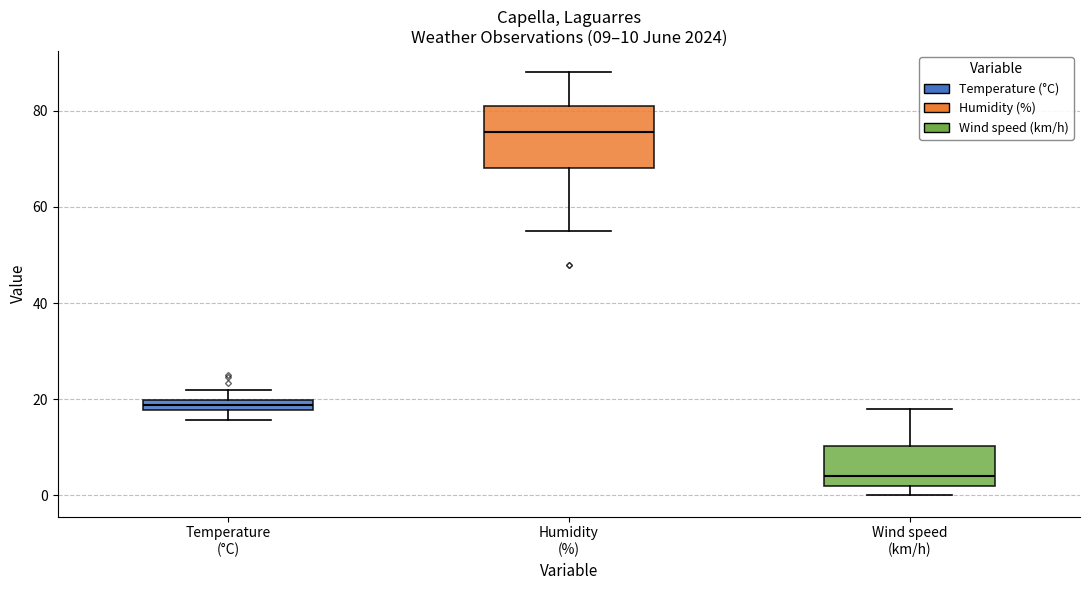

Which box has the highest median line?

Humidity (%)